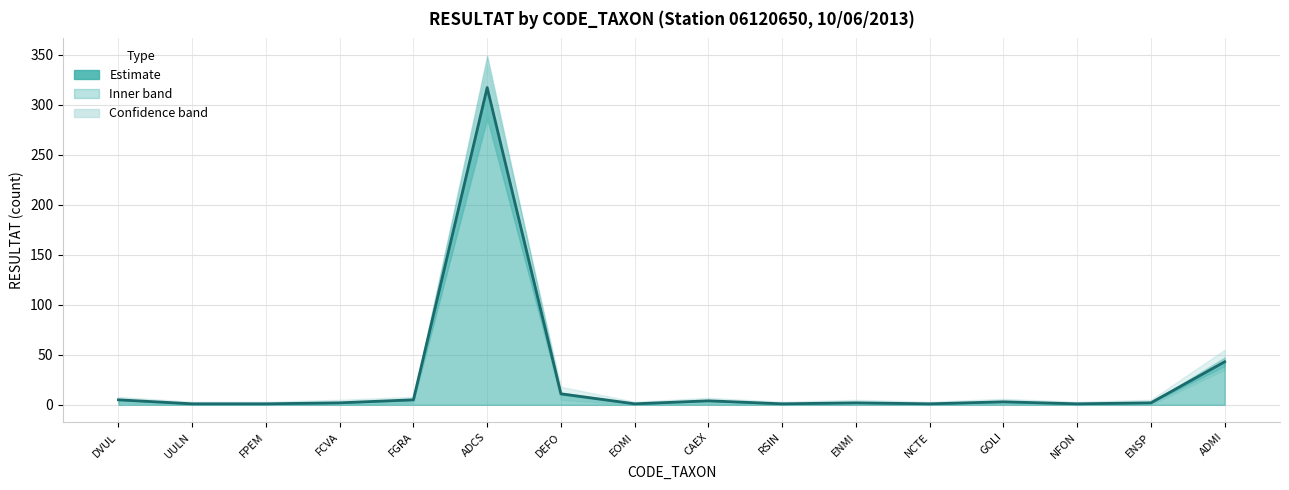

How many values in RESULTAT_lower are above zero?

7